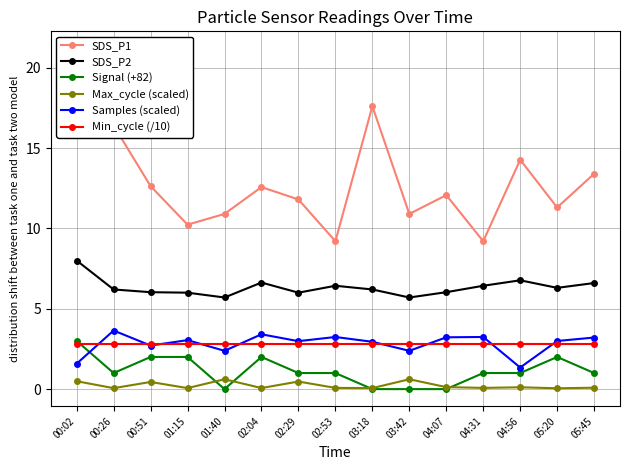

What is the difference between the Signal (+82) values at 04:56 and 04:07?

1.0